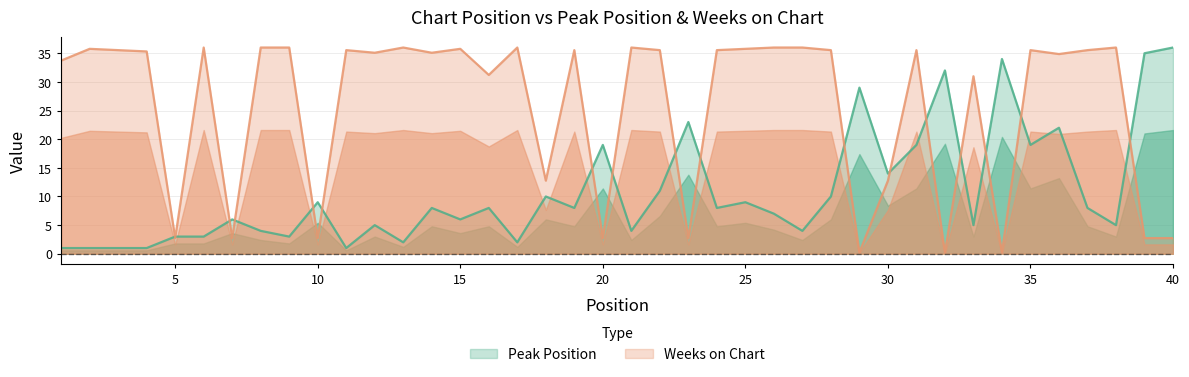

Reading left to right, what are all the values shown in this chart?

Peak Position: 1.0	1.0	1.0	1.0	3.0	3.0	6.0	4.0	3.0	9.0	1.0	5.0	2.0	8.0	6.0	8.0	2.0	10.0	8.0	19.0	4.0	11.0	23.0	8.0	9.0	7.0	4.0	10.0	29.0	14.0	19.0	32.0	5.0	34.0	19.0	22.0	8.0	5.0	35.0	36.0
Weeks on Chart: 33.7	35.8	35.5	35.3	2.7	36.0	2.7	36.0	36.0	2.7	35.5	35.1	36.0	35.1	35.8	31.2	36.0	12.8	35.5	2.7	36.0	35.5	2.7	35.5	35.8	36.0	36.0	35.5	0.2	12.8	35.5	0.2	31.0	0.2	35.5	34.9	35.5	36.0	2.7	2.7